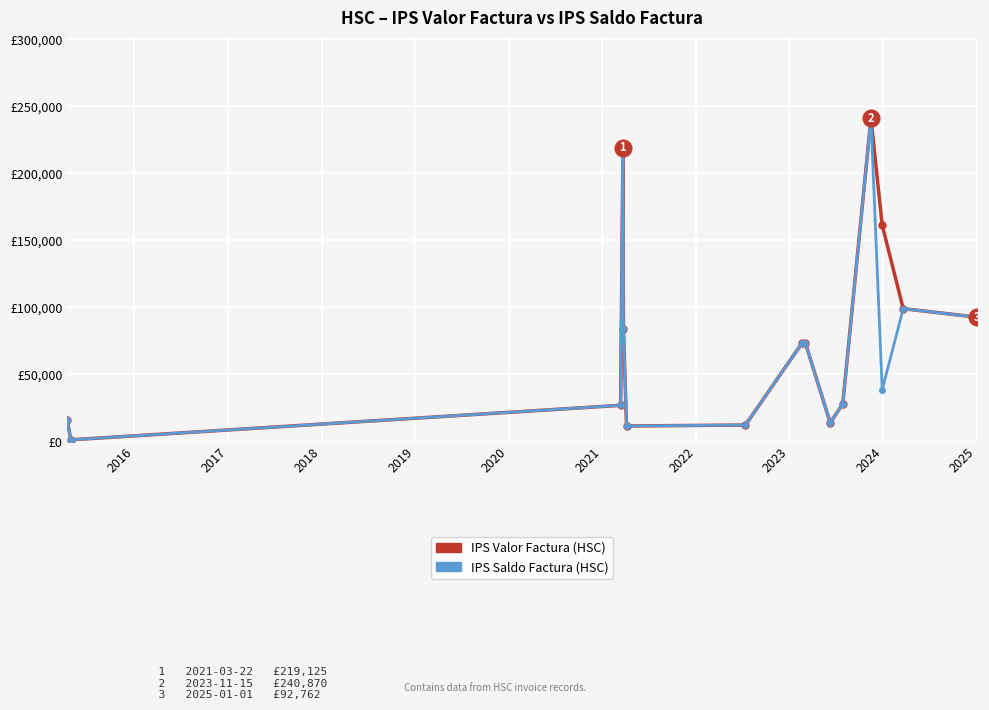

Does the chart have visible grid lines?

Yes